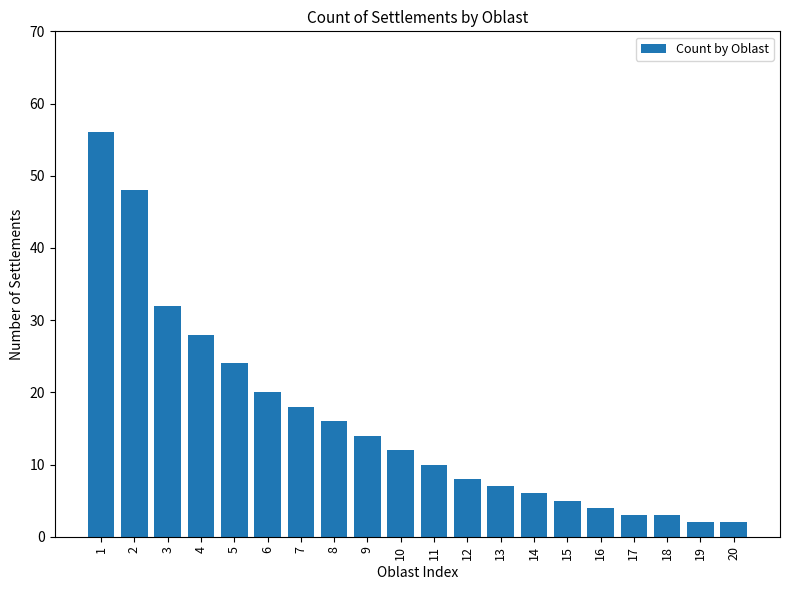

What is the minimum value shown in the chart?

2